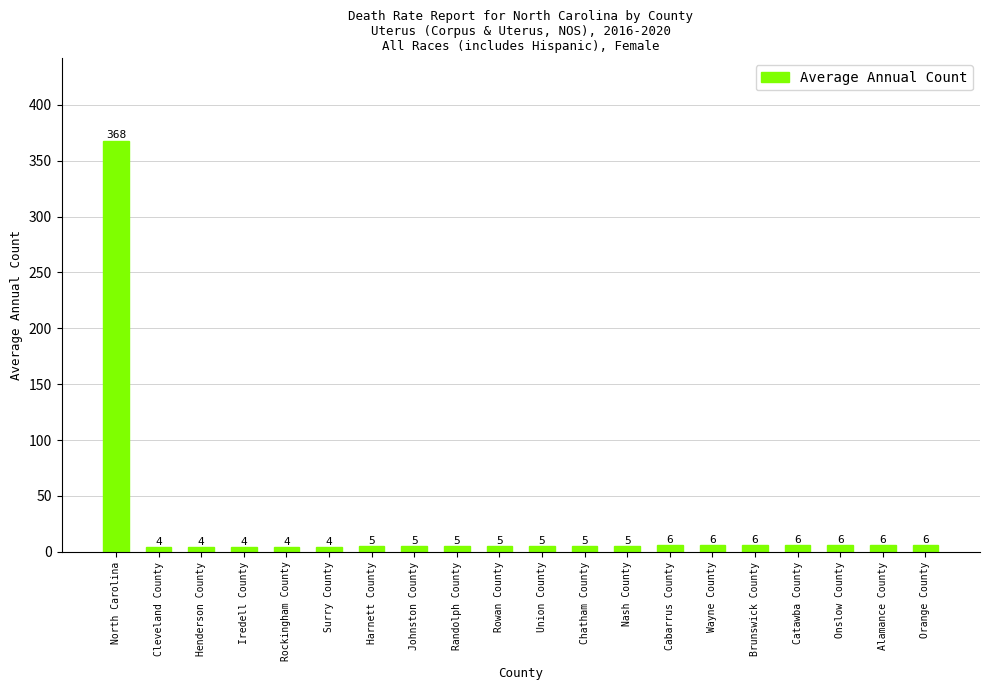

Reading right to left, extract all data points from this chart.

6	6	6	6	6	6	6	5	5	5	5	5	5	5	4	4	4	4	4	368